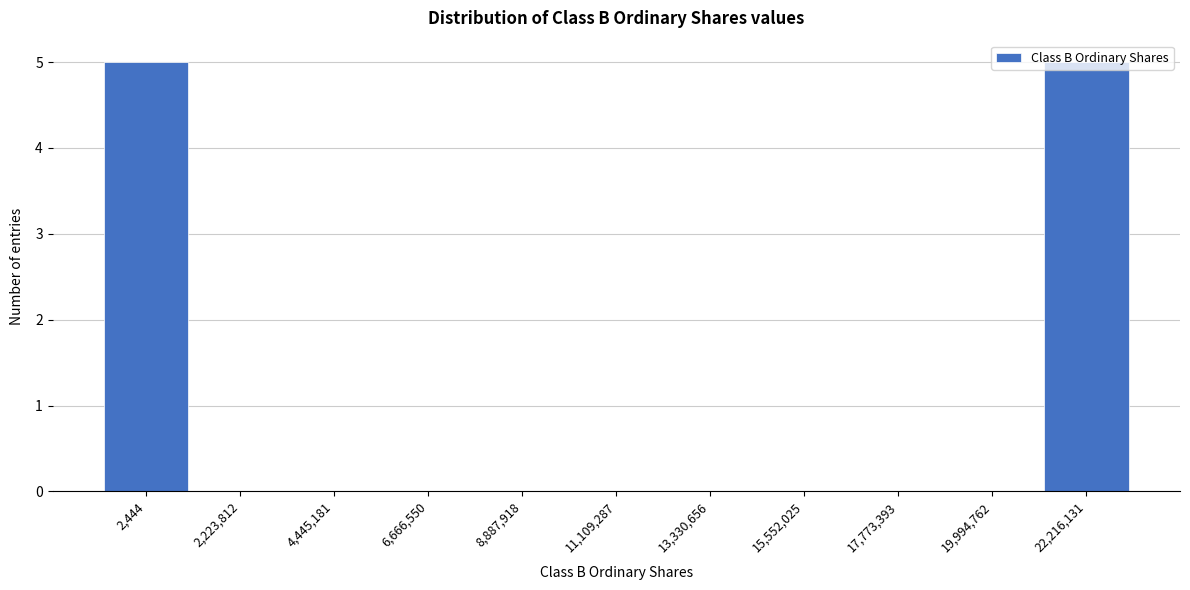

What is the greatest value displayed?

5